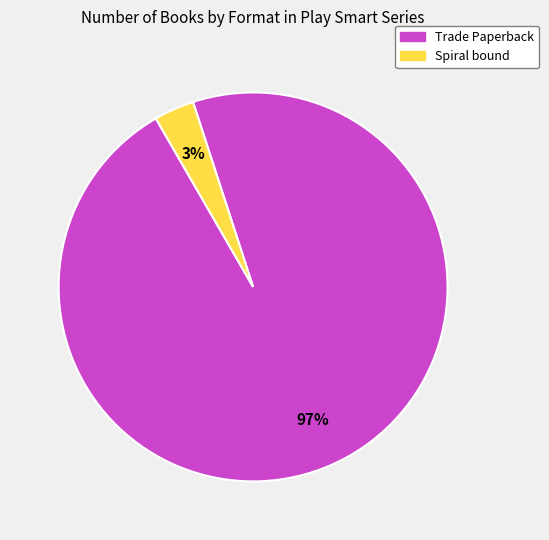

To the nearest percent, what is the average slice percentage?

50%